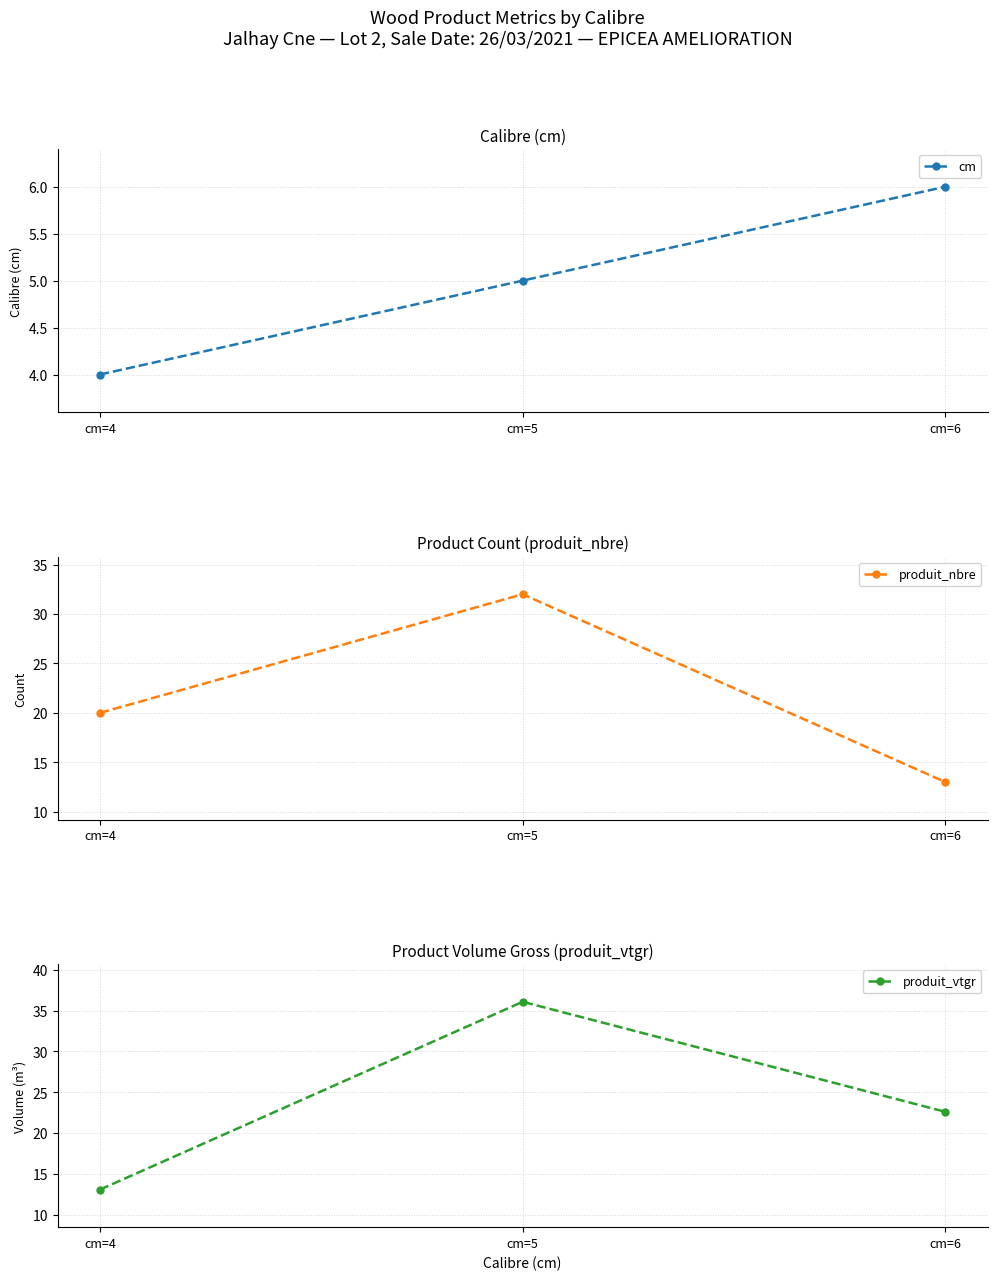

Which series changed the most between cm=4 and cm=5?

produit_vtgr